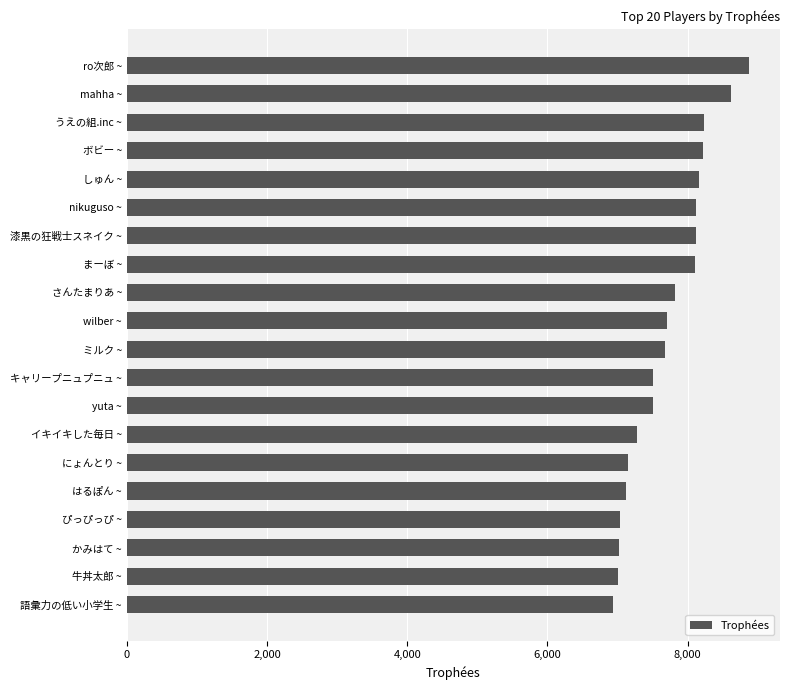

True or false: the data shows 7141 at にょんとり ~.

True